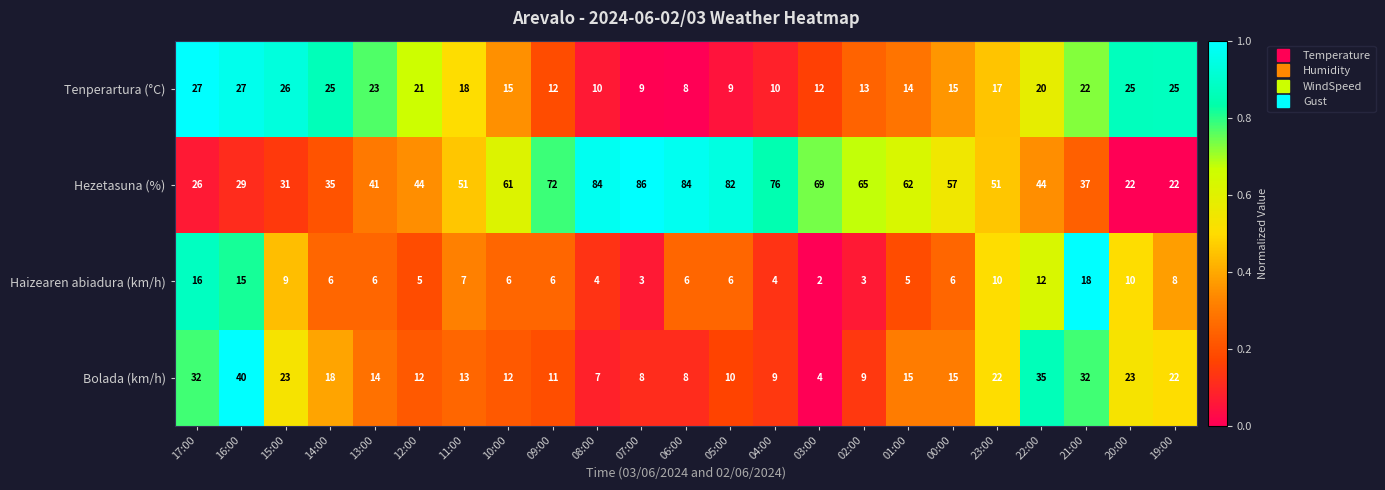

The Bolada (km/h) series shows 22 at 23:00. True or false?

True